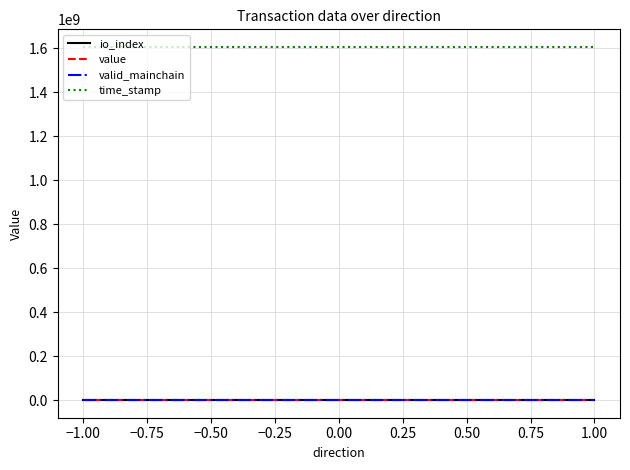

At how many categories does at least one series exceed 1078393968?

4